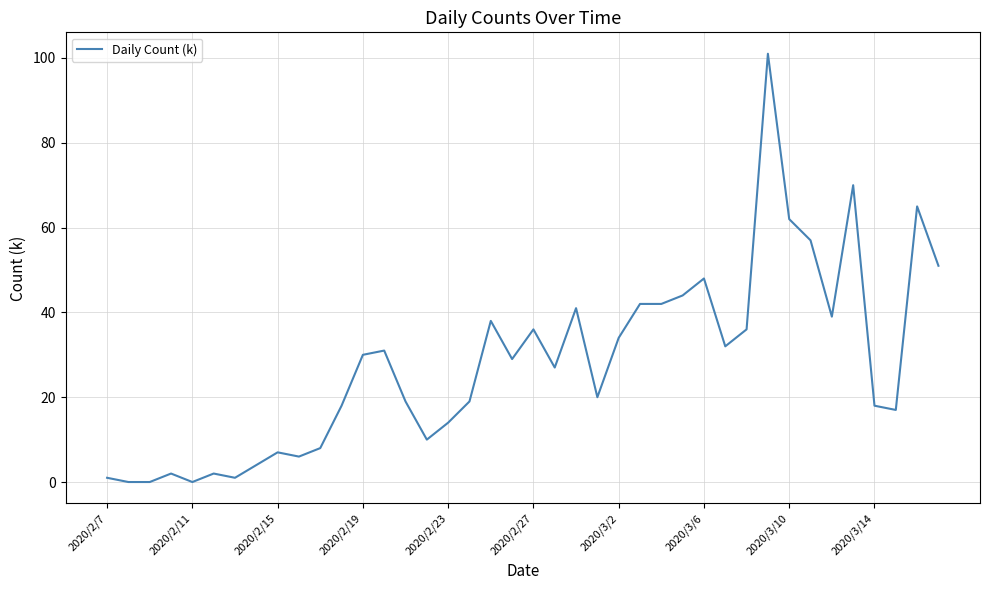

What is the greatest value displayed?

101